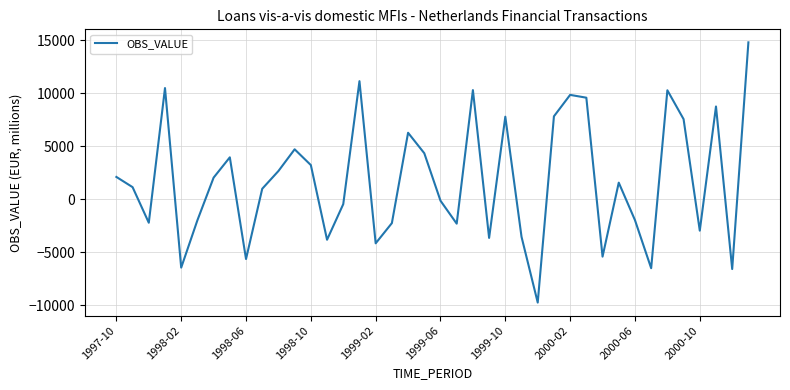

What is the minimum value shown in the chart?

-9740.6